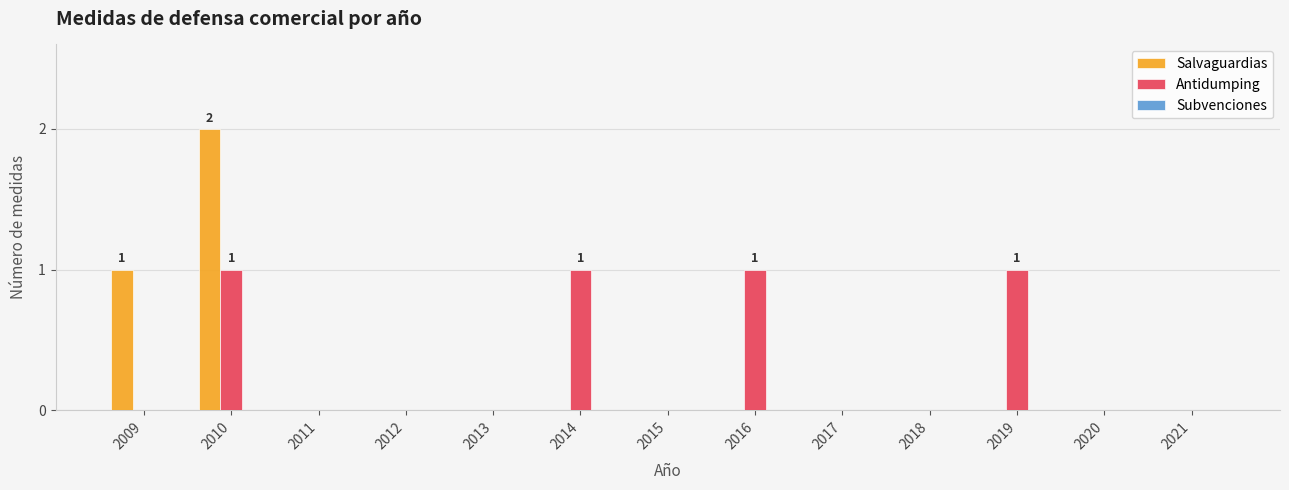

The Salvaguardias series shows -1 at 2015. True or false?

False